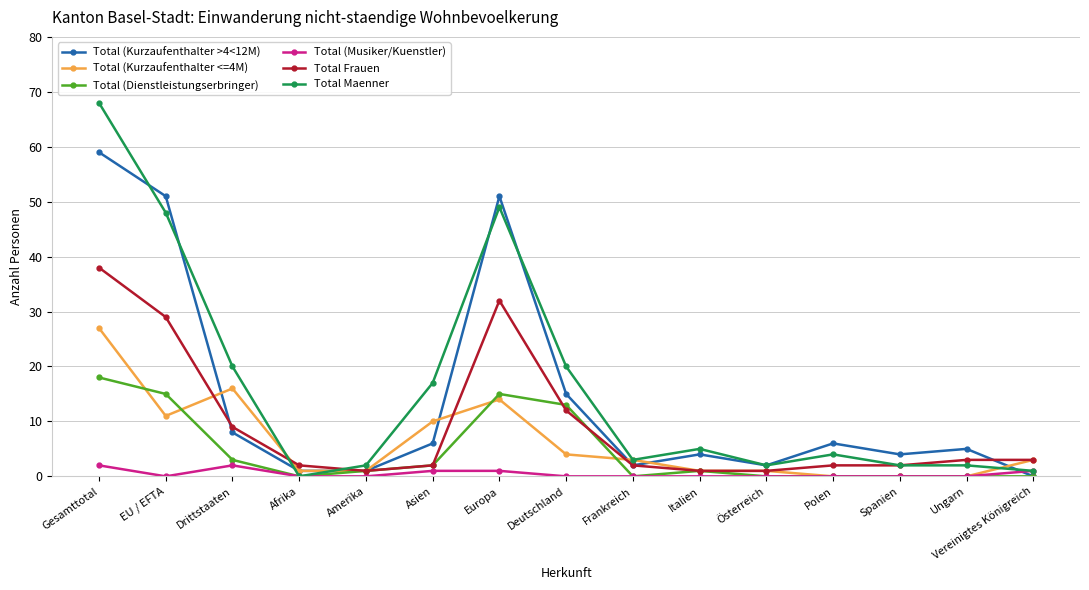

At how many categories does at least one series exceed 35?

3